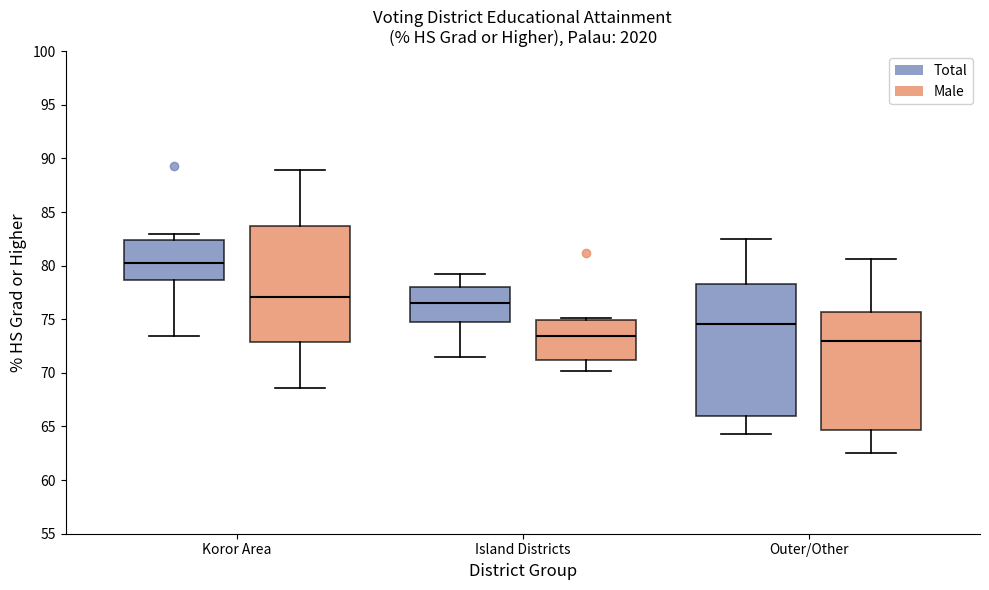

Reading left to right, transcribe this box plot: for each box, give where its median line is, the range the box spans, and where its two whiskers end, as read against the y-axis. The values are not printed on the chart, so give them approximately, as read against the axis.

Koror Area (Total): median 80.5, box 78.5 to 82.5, whiskers 73.5 to 83.0
Koror Area (Male): median 77.0, box 73.0 to 83.5, whiskers 68.5 to 89.0
Island Districts (Total): median 76.5, box 75.0 to 78.0, whiskers 71.5 to 79.0
Island Districts (Male): median 73.5, box 71.0 to 75.0, whiskers 70.0 to 75.0 (just above the box's upper edge)
Outer/Other (Total): median 74.5, box 66.0 to 78.5, whiskers 64.5 to 82.5
Outer/Other (Male): median 73.0, box 64.5 to 75.5, whiskers 62.5 to 80.5